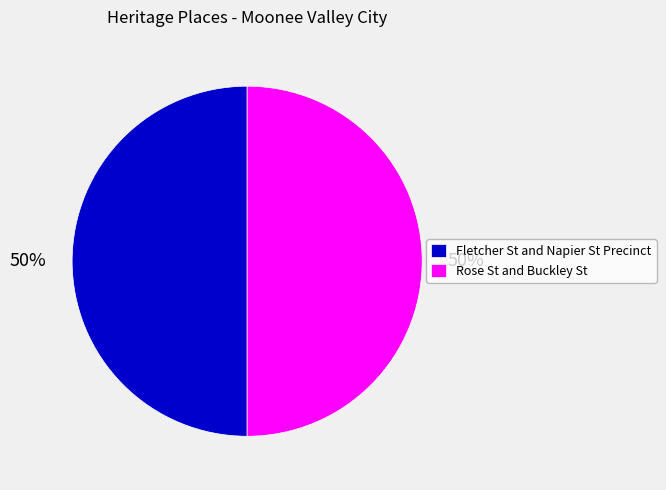

To the nearest percent, what is the average slice percentage?

50%